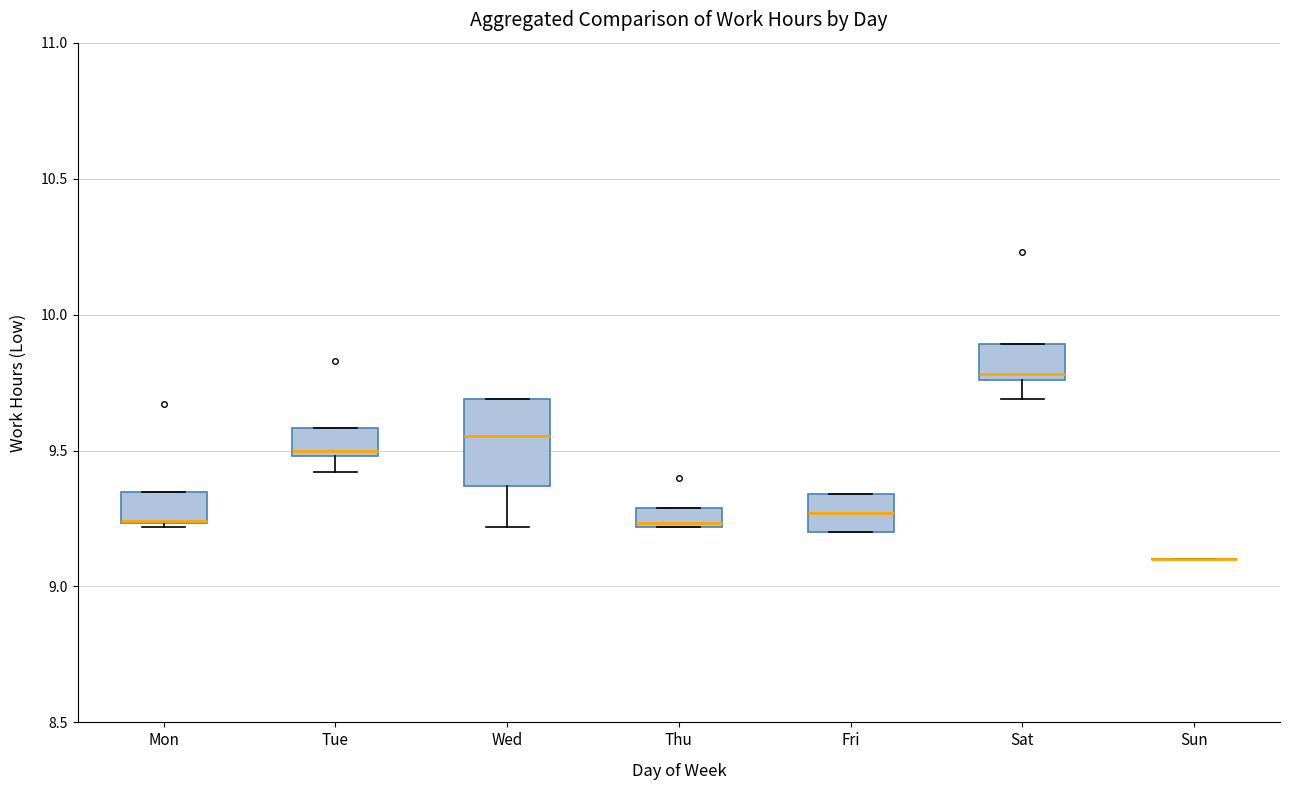

Where is the upper edge of the box for Tue on the y-axis? The values are not printed on the chart, so give them approximately, as read against the axis.

9.60